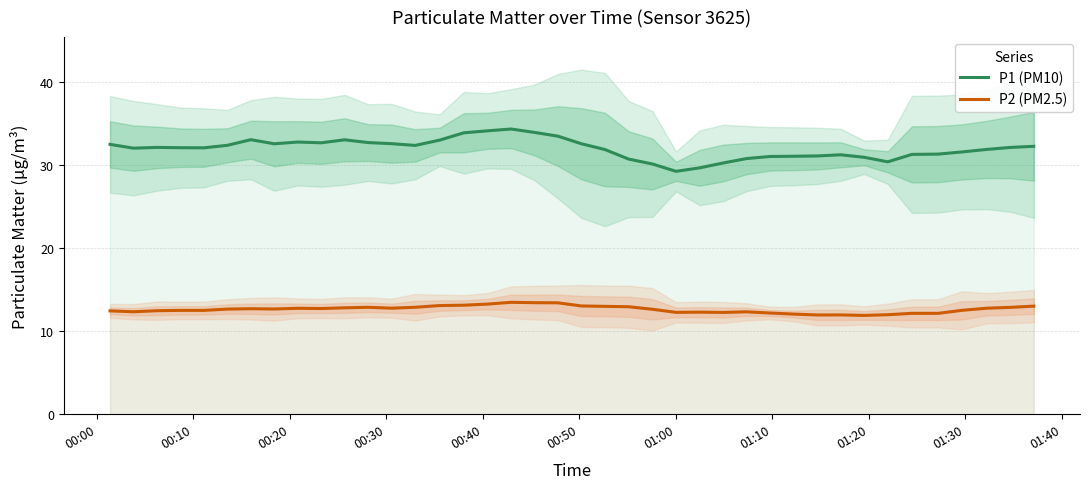

True or false: P2 (PM2.5) and P1 (PM10) cross at least once.

False